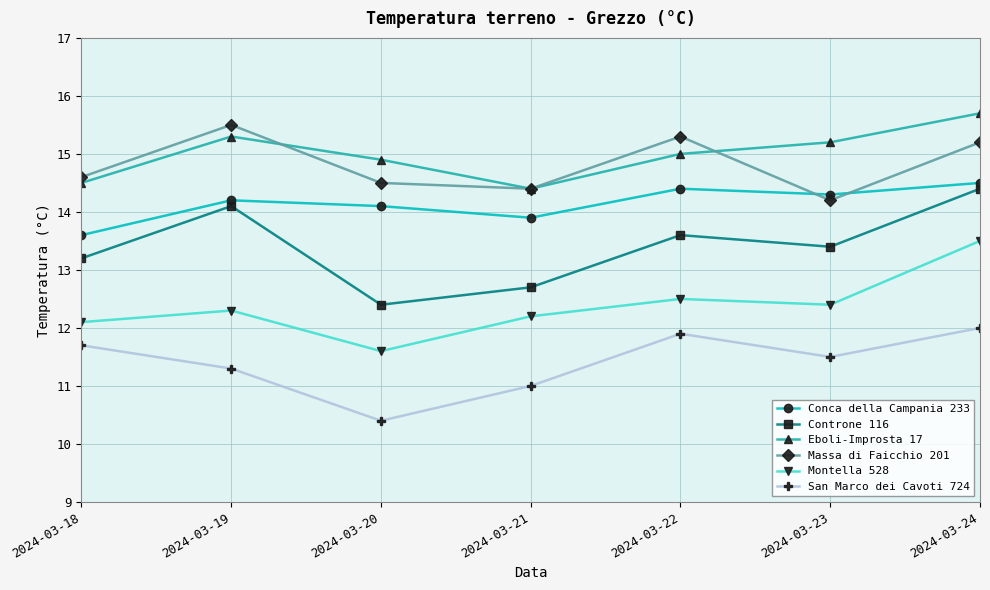

What is the value of the Controne 116 point at the 4th from the left?

12.7